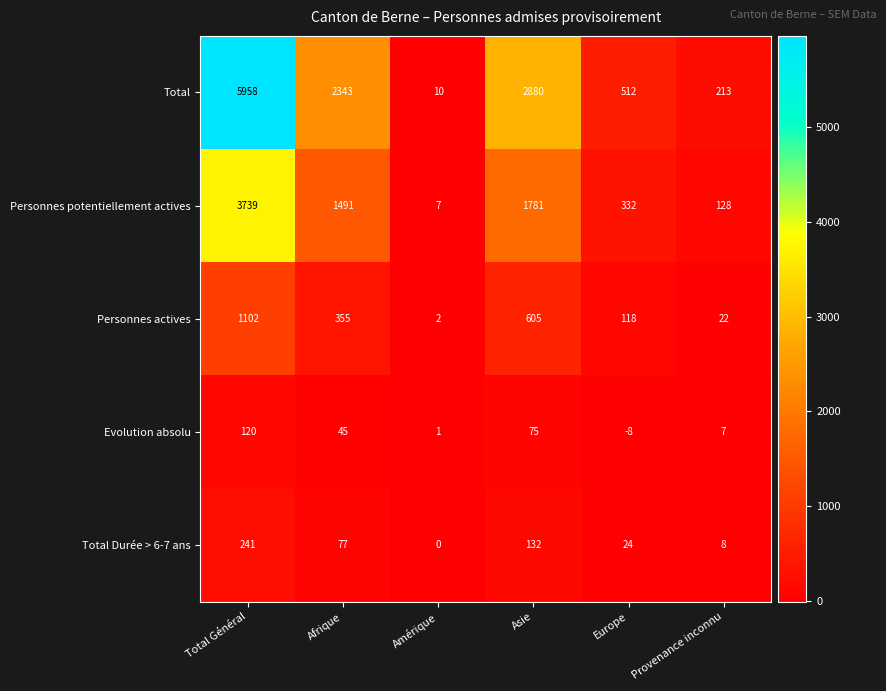

How many series are shown in this chart?

5